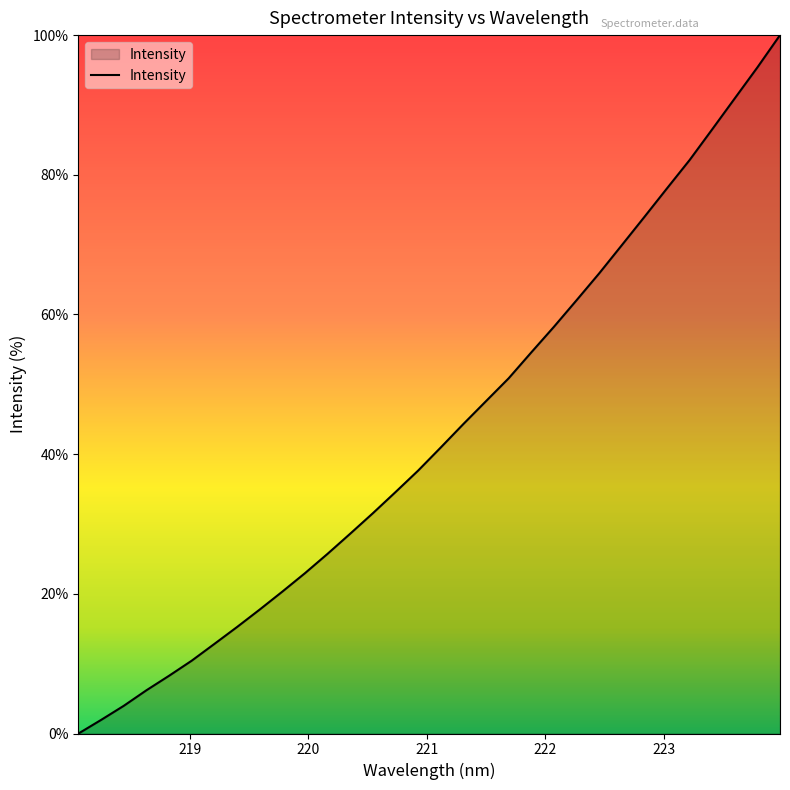

What is the difference between the maximum and minimum values?

100.0